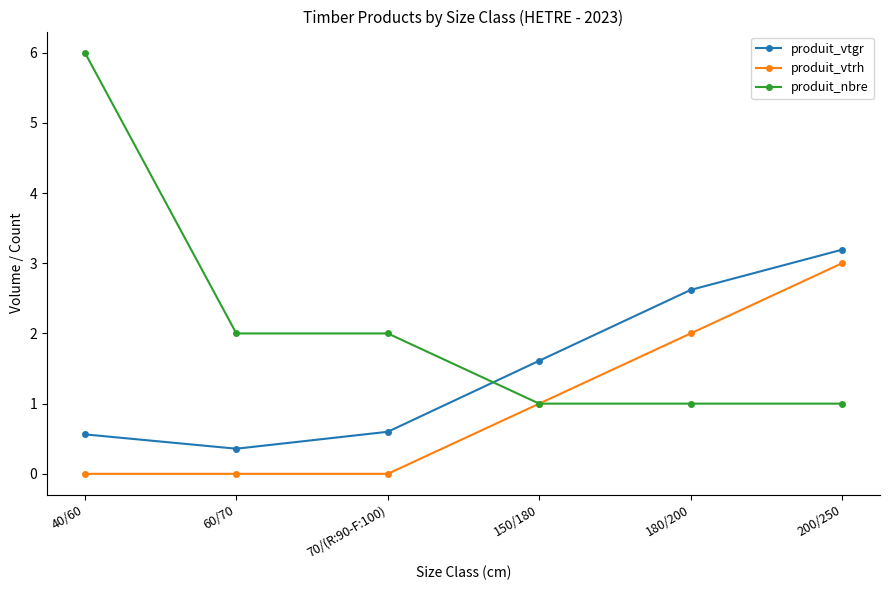

Is the value of produit_vtgr at 40/60 greater than the value of produit_vtrh at 200/250?

No